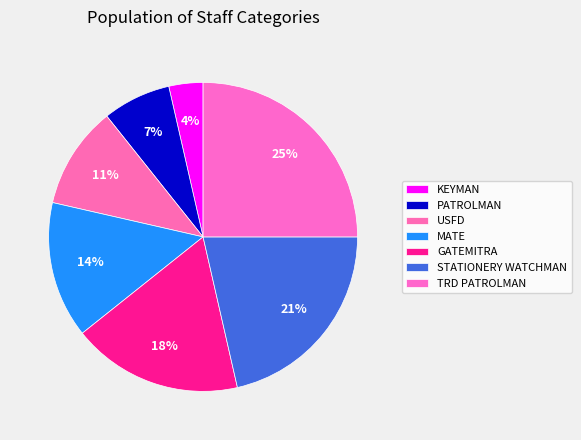

Rank the categories by value from lowest to highest.

KEYMAN, PATROLMAN, USFD, MATE, GATEMITRA, STATIONERY WATCHMAN, TRD PATROLMAN